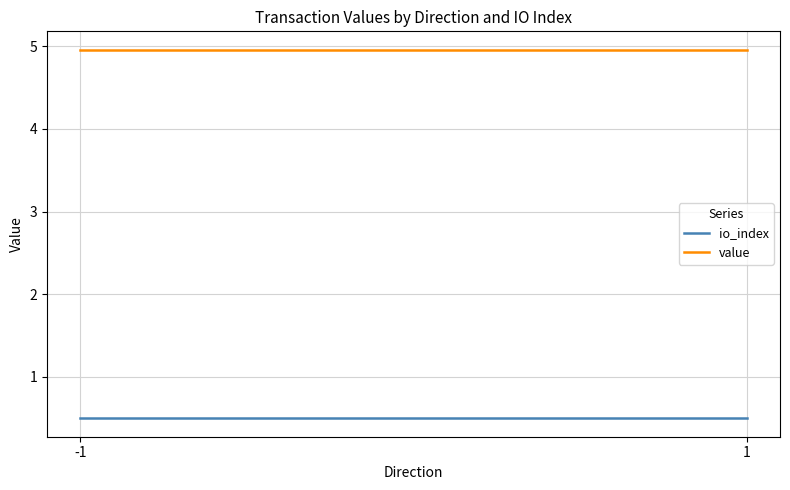

What is the maximum value shown in the chart?

5.0